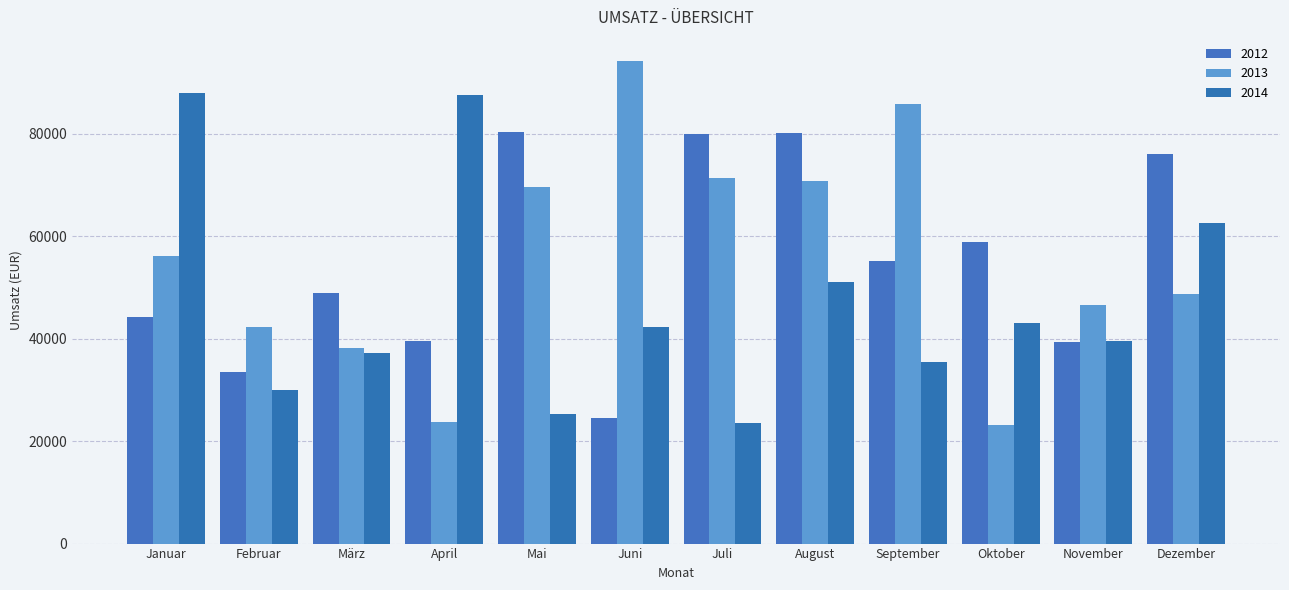

At April, list the series in order from largest to smallest.

2014, 2012, 2013